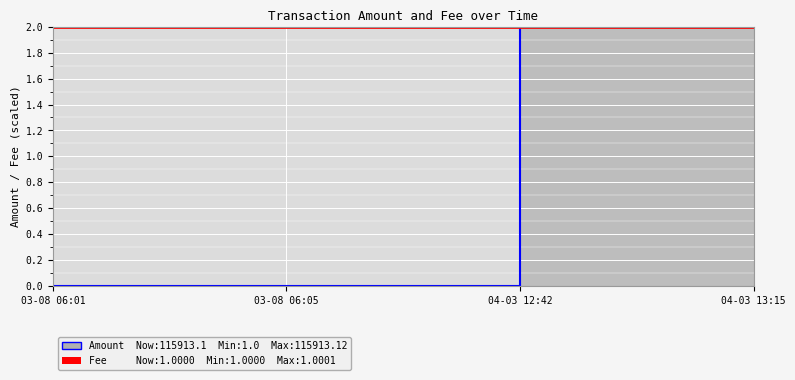

Reading left to right, transcribe all the data shown in this chart.

Amount (line): 0.0	0.0	2.0	2.0
Fee: 2.0	2.0	2.0	2.0